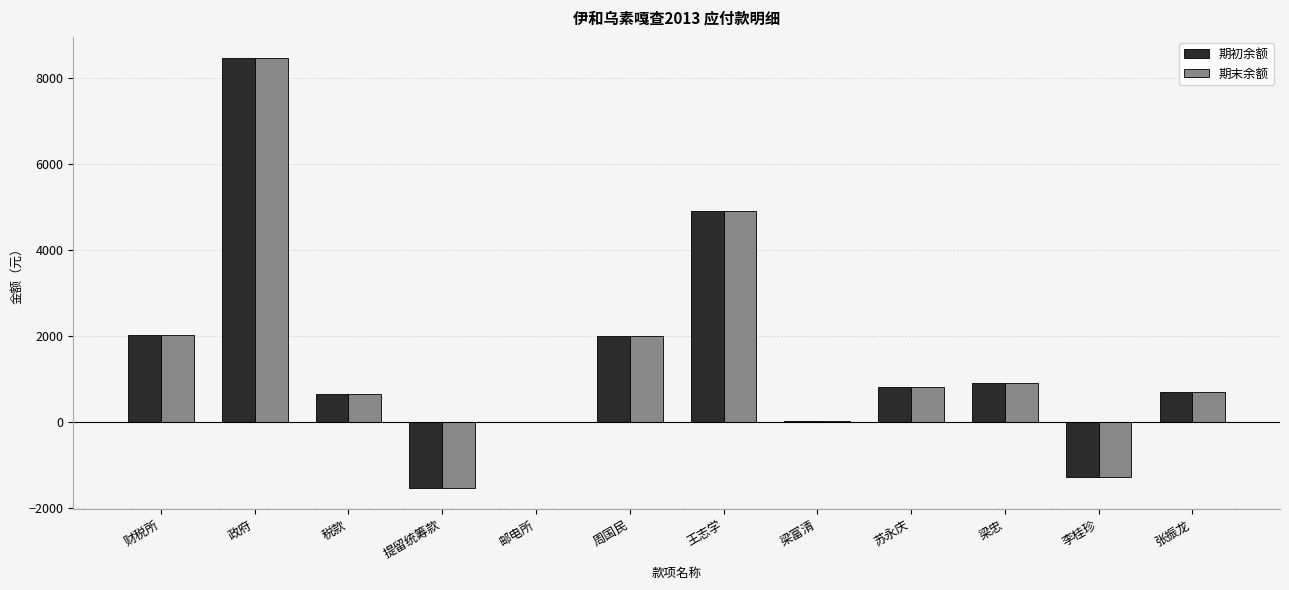

Is it true that 期末余额 equals 804.0 at 苏永庆?

True